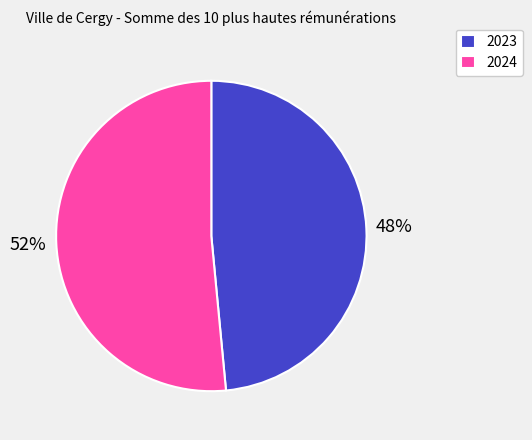

True or false: 2024 accounts for 46% of the total.

False